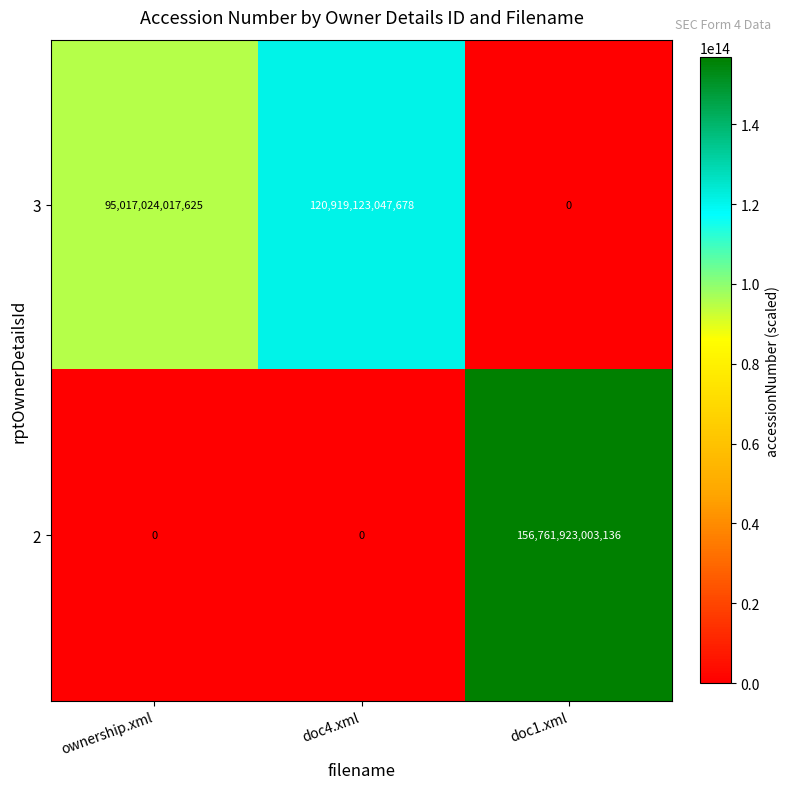

At how many categories does at least one series exceed 114700299233118?

2